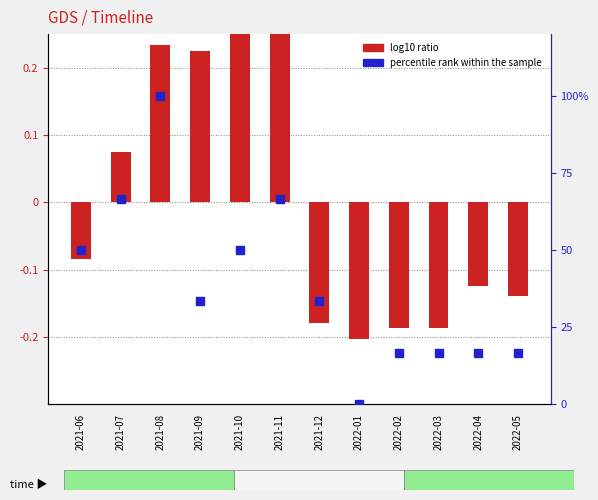

What are all the series names shown in the legend?

log10 ratio, percentile rank within the sample